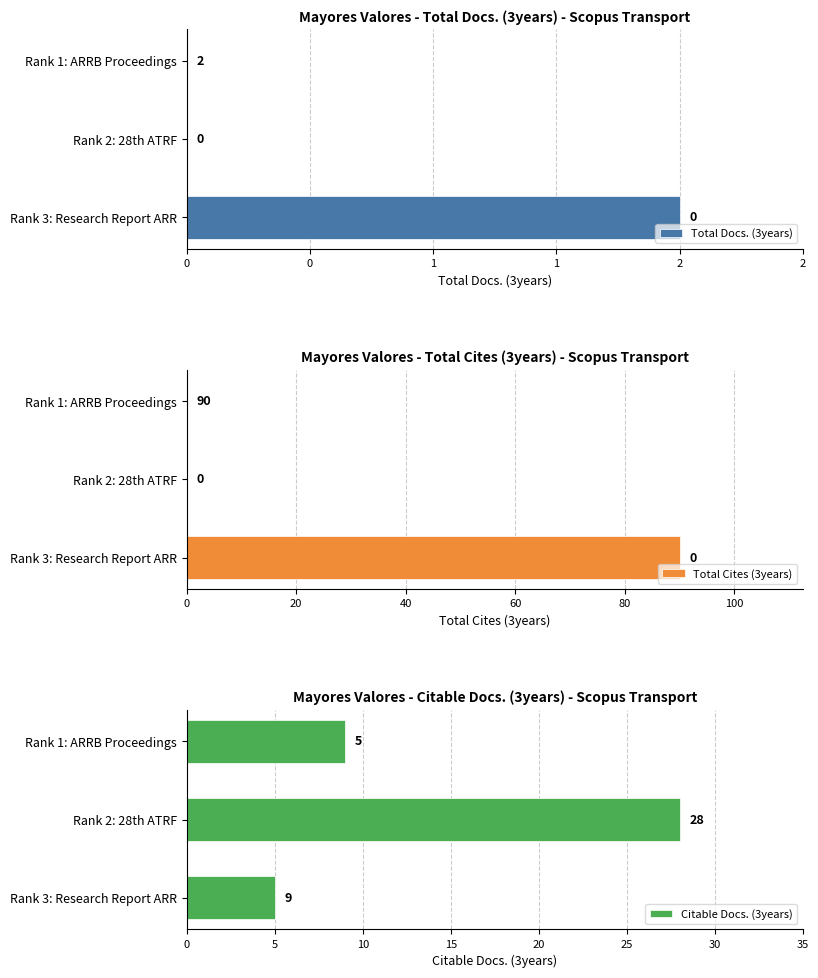

Is it true that Total Docs. (3years) equals 3 at 1?

False